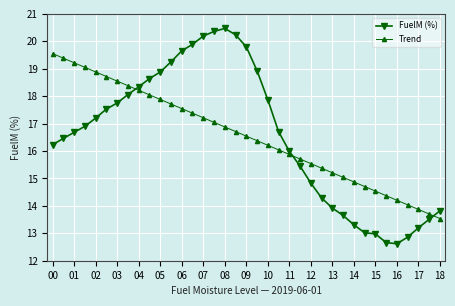

How many data points in Trend are less than 16?

15